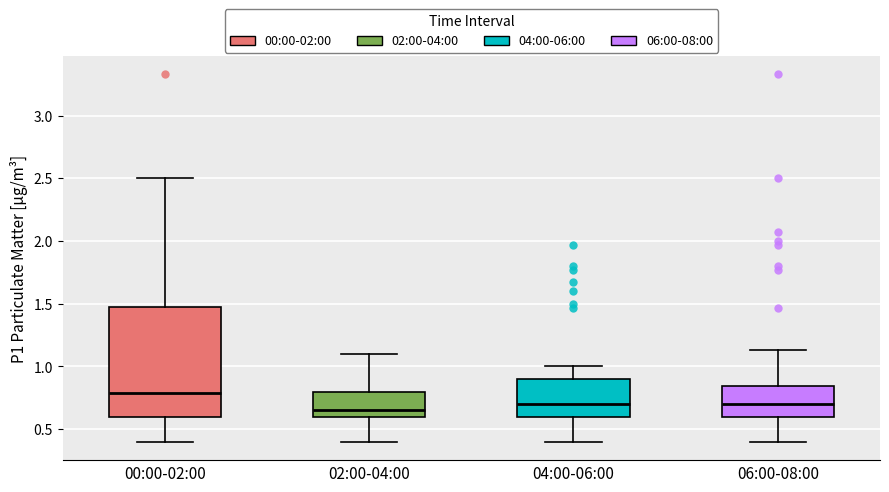

Reading left to right, transcribe this box plot: for each box, give where its median line is, the range the box spans, and where its two whiskers end, as read against the y-axis. The values are not printed on the chart, so give them approximately, as read against the axis.

00:00-02:00: median 0.80, box 0.60 to 1.50, whiskers 0.40 to 2.50
02:00-04:00: median 0.65, box 0.60 to 0.80, whiskers 0.40 to 1.10
04:00-06:00: median 0.70, box 0.60 to 0.90, whiskers 0.40 to 1.00
06:00-08:00: median 0.70, box 0.60 to 0.85, whiskers 0.40 to 1.15